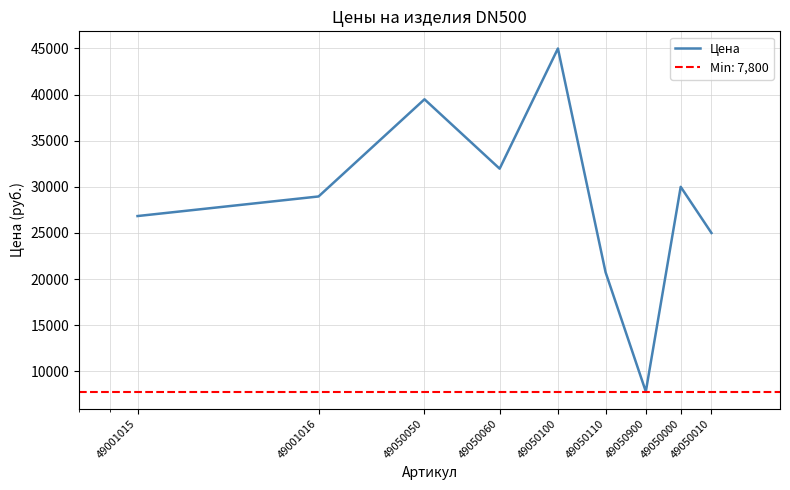

Rank the categories by value from lowest to highest.

49050900, 49050110, 49050010, 49001015, 49001016, 49050000, 49050060, 49050050, 49050100